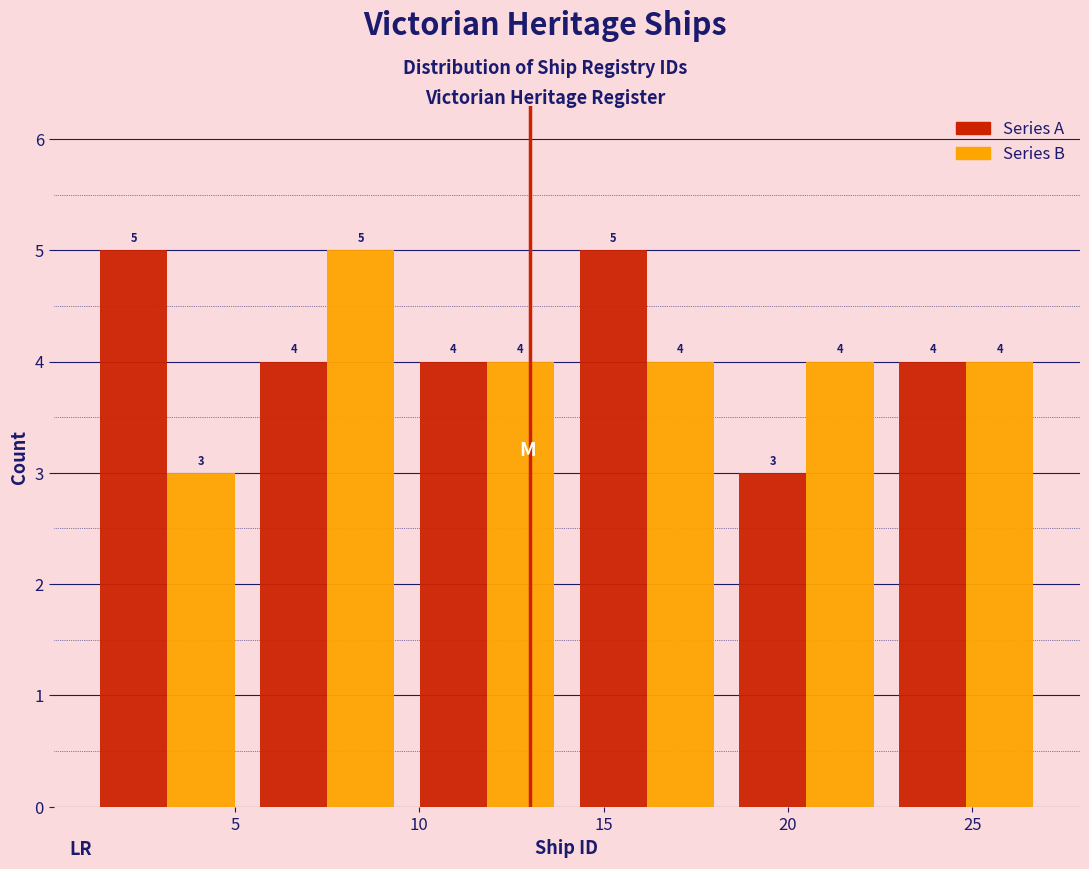

What is the height of the Series B bar covering 14.0 to 18.5 on the x-axis? The bar edges are not printed on the chart, so give them approximately, as read against the axis.

4